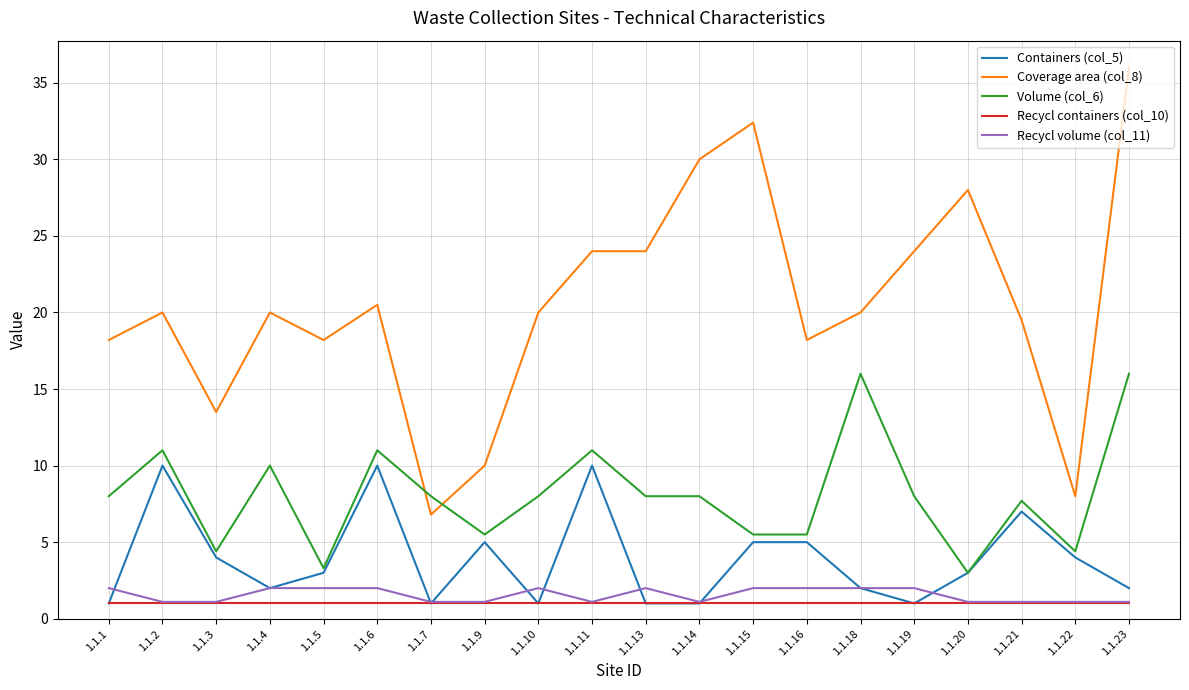

Reading left to right, transcribe all the data shown in this chart.

Containers (col_5): 1.0	10.0	4.0	2.0	3.0	10.0	1.0	5.0	1.0	10.0	1.0	1.0	5.0	5.0	2.0	1.0	3.0	7.0	4.0	2.0
Coverage area (col_8): 18.2	20.0	13.5	20.0	18.2	20.5	6.8	10.0	20.0	24.0	24.0	30.0	32.4	18.2	20.0	24.0	28.0	19.5	8.0	36.0
Volume (col_6): 8.0	11.0	4.4	10.0	3.3	11.0	8.0	5.5	8.0	11.0	8.0	8.0	5.5	5.5	16.0	8.0	3.0	7.7	4.4	16.0
Recycl containers (col_10): 1.0	1.0	1.0	1.0	1.0	1.0	1.0	1.0	1.0	1.0	1.0	1.0	1.0	1.0	1.0	1.0	1.0	1.0	1.0	1.0
Recycl volume (col_11): 2.0	1.1	1.1	2.0	2.0	2.0	1.1	1.1	2.0	1.1	2.0	1.1	2.0	2.0	2.0	2.0	1.1	1.1	1.1	1.1